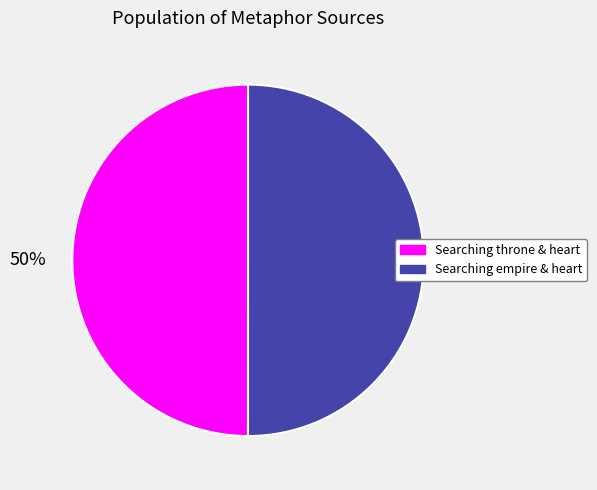

Is it true that Searching throne & heart is 50% of the pie?

True